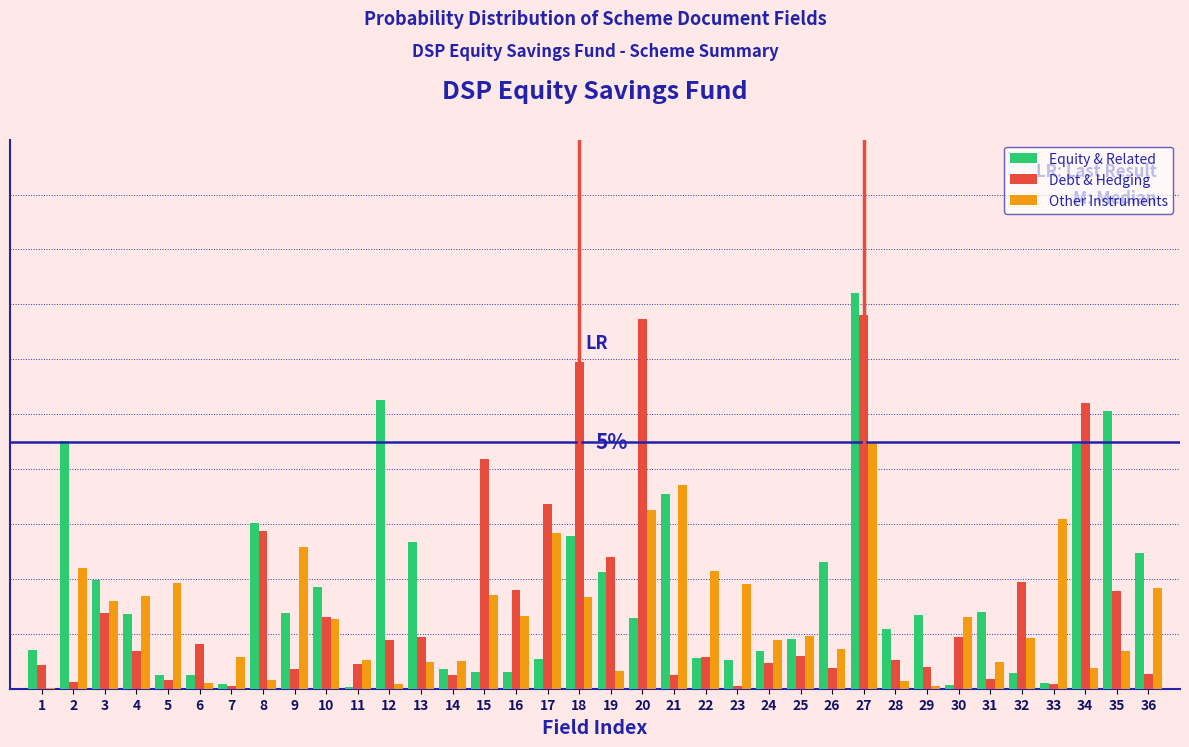

Are the bars grouped side by side (vs. stacked)?

Yes